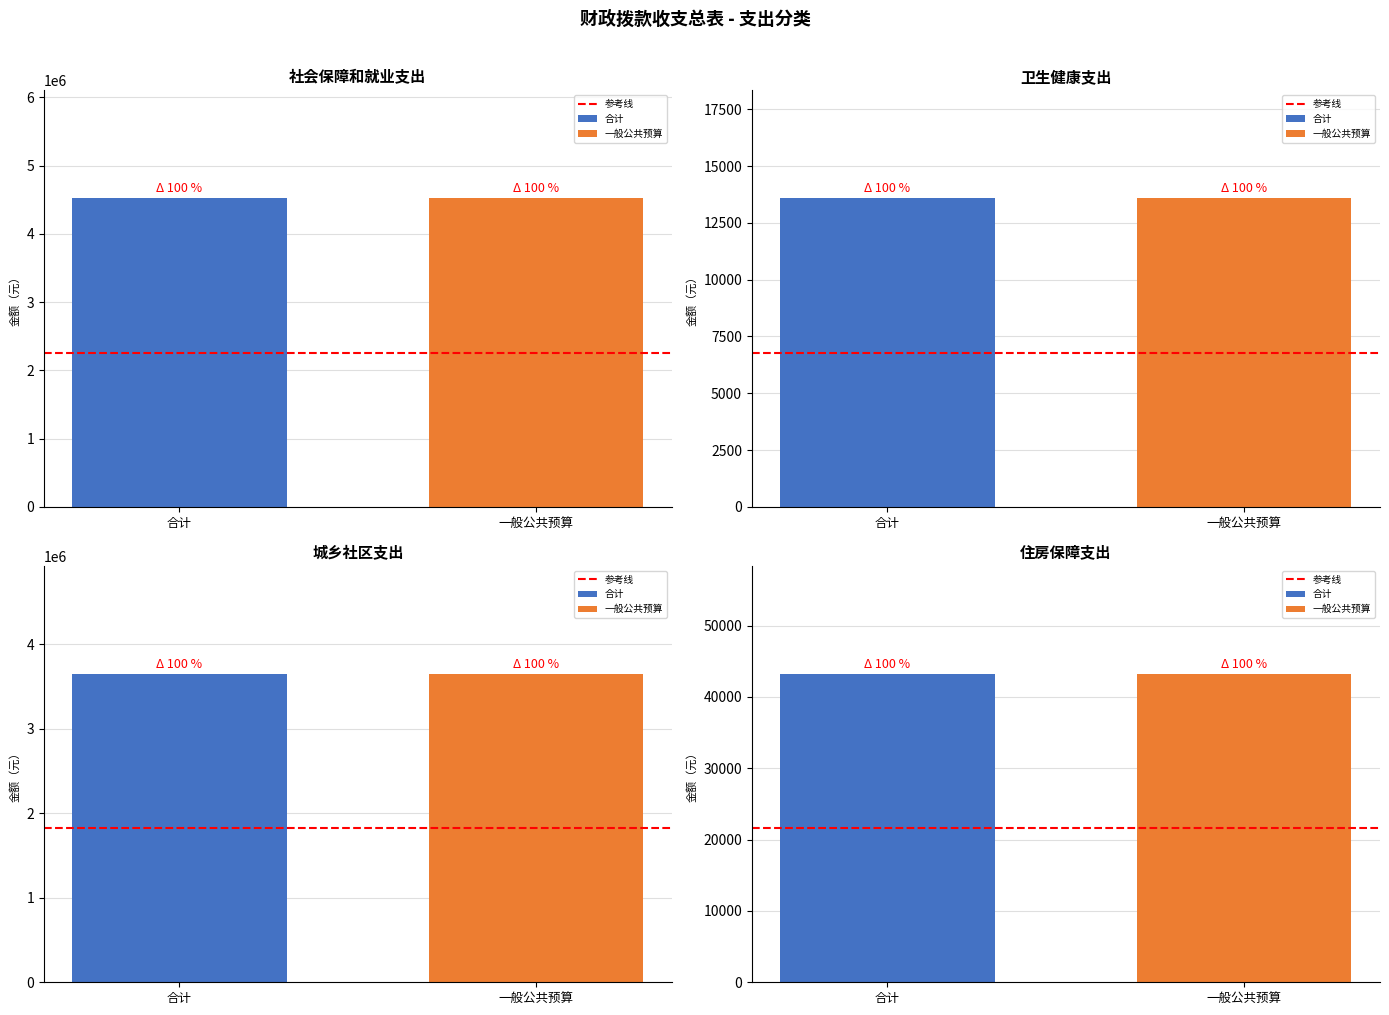

At which label does 合计 reach its minimum?

卫生健康支出